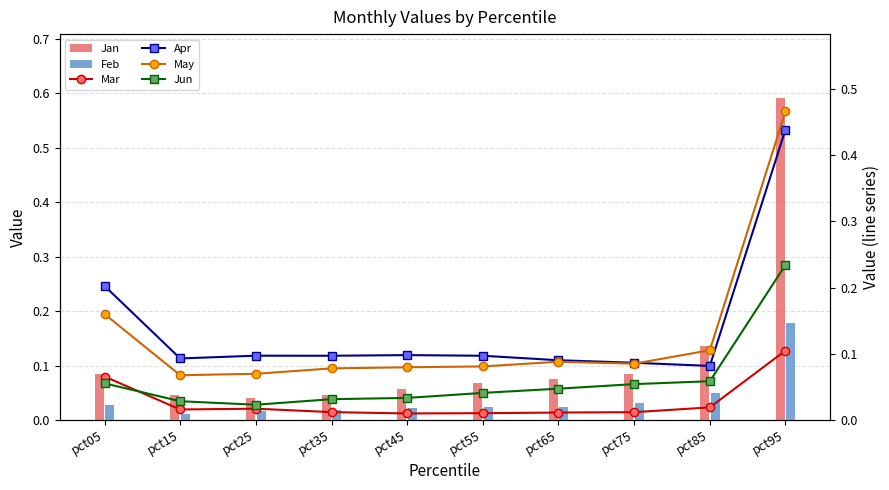

Rank the series at pct55 from lowest to highest value.

Mar, Feb, Jun, Jan, May, Apr